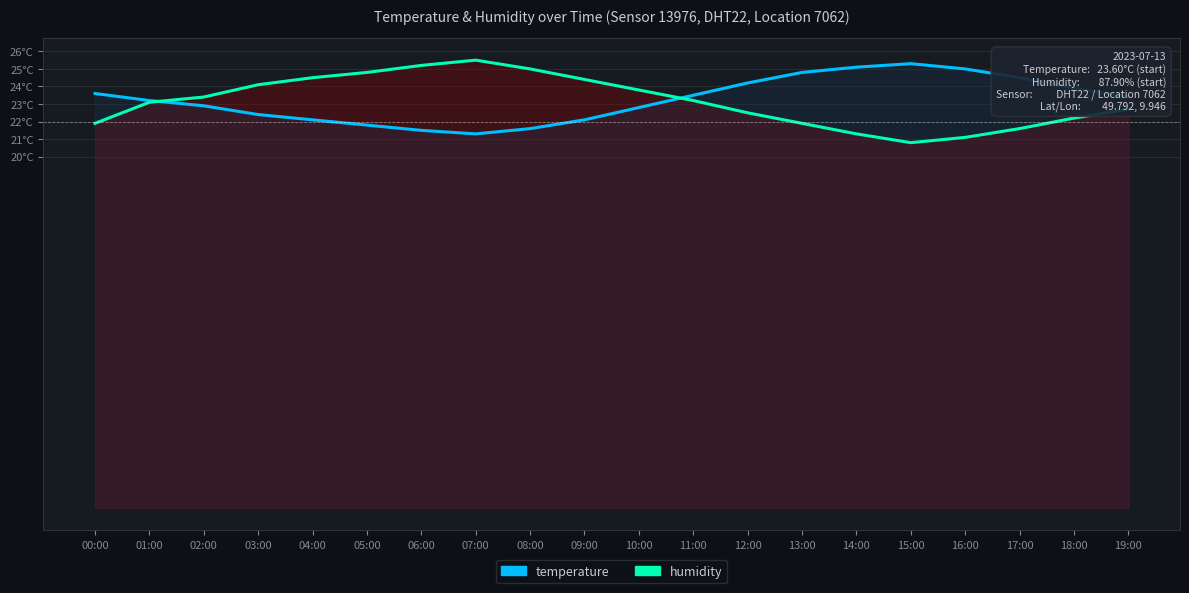

What is the sum of the humidity (shifted) values at 00:00 and 07:00?

47.4